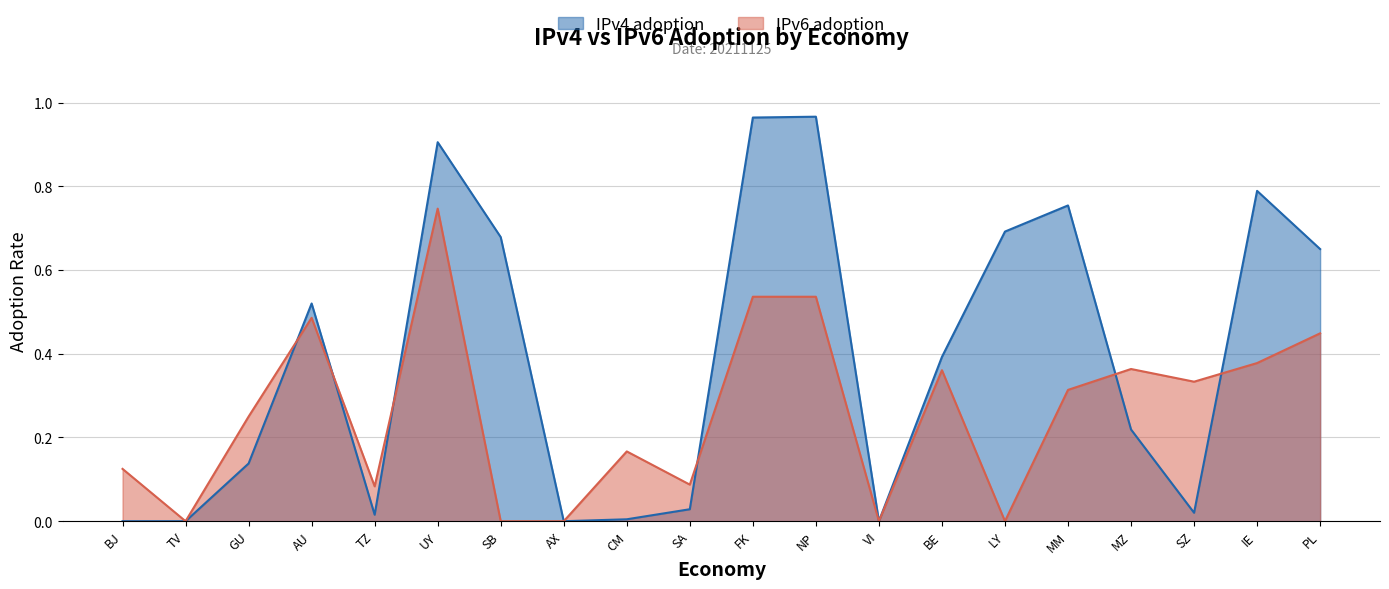

Which series has the largest range (max minus min)?

IPv4 adoption